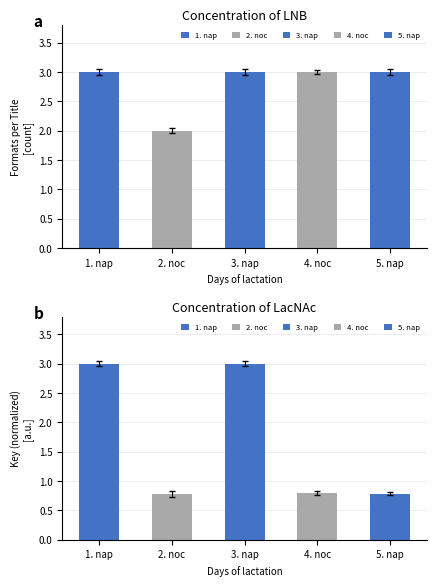

Which category has the highest value across all series?

1. nap